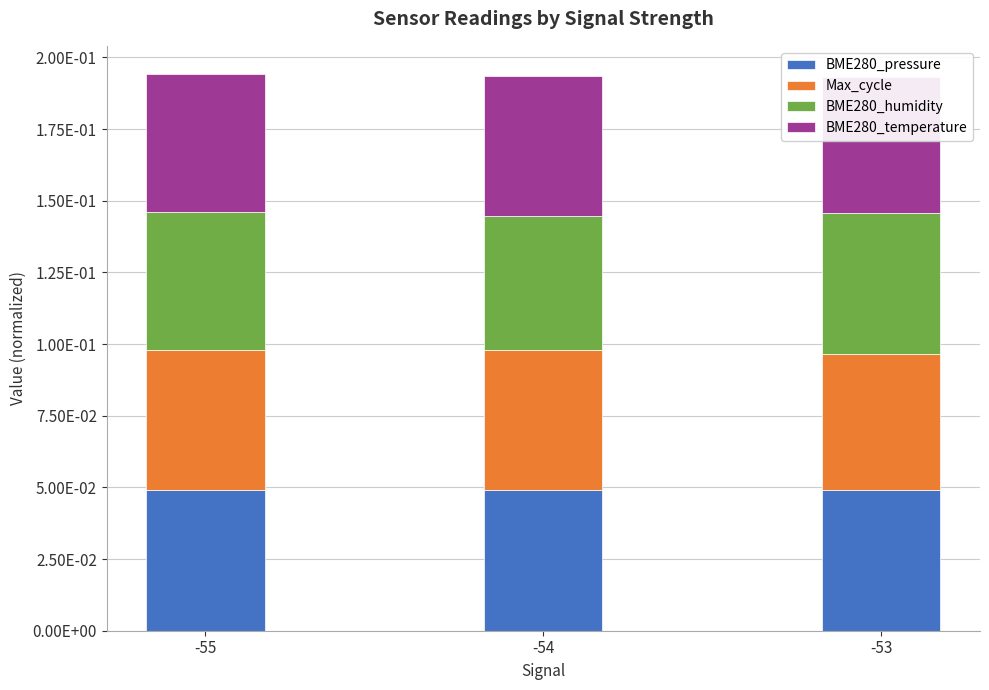

Where is BME280_humidity nearest to the value 0?

-54